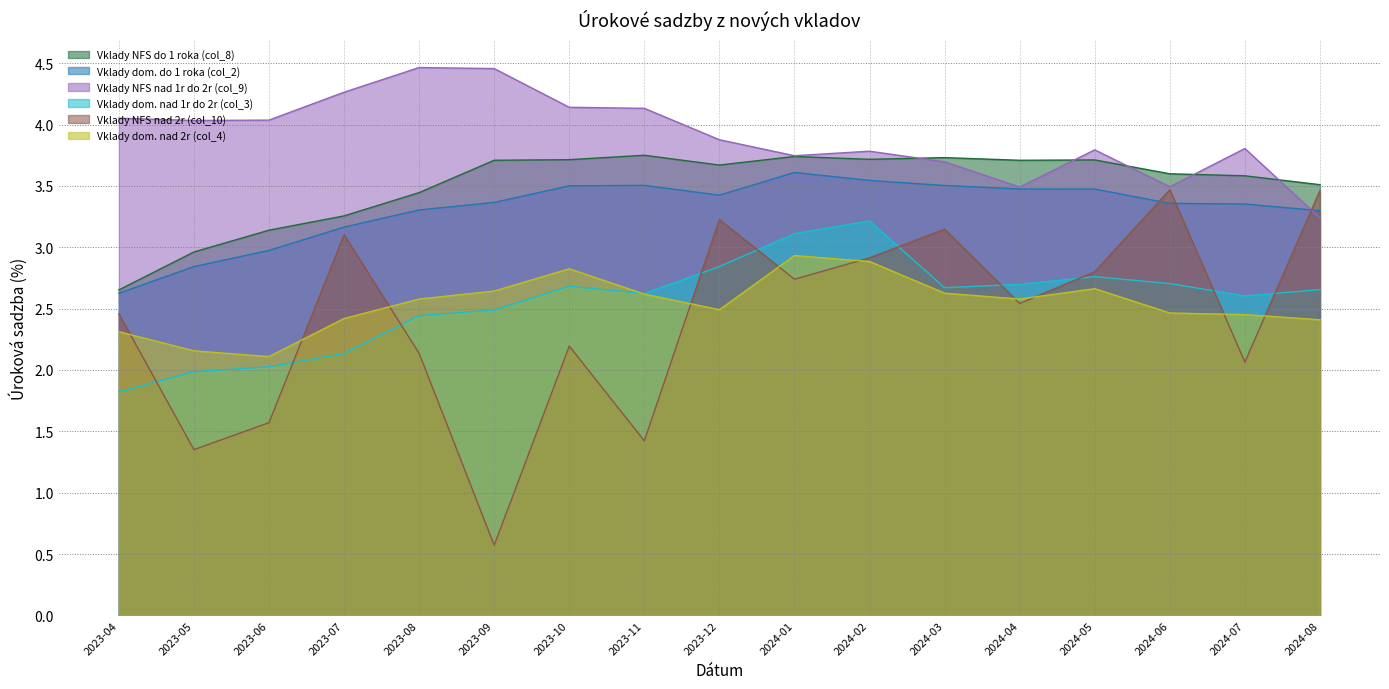

Is it true that Vklady dom. do 1 roka (col_2) equals 5.0 at 2024-01?

False